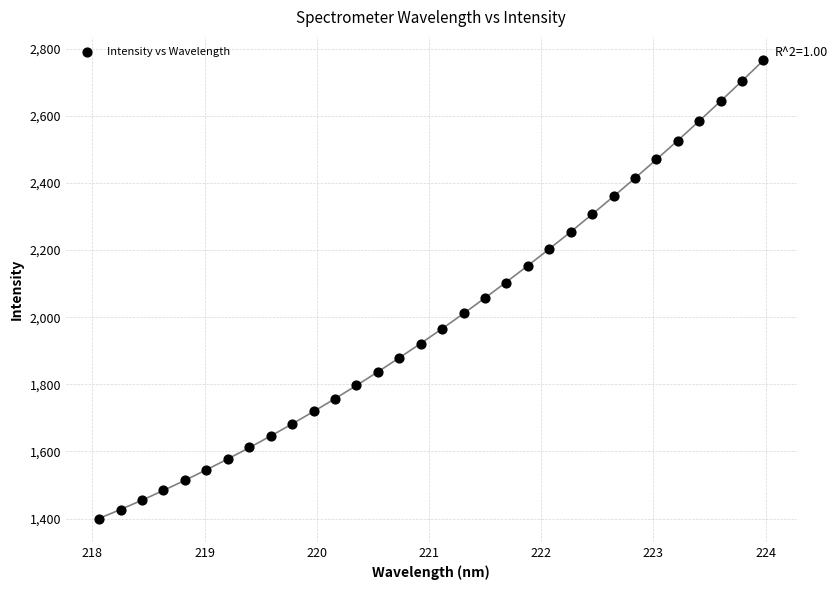

What is the range of Y values (max minus min)?

1368.0